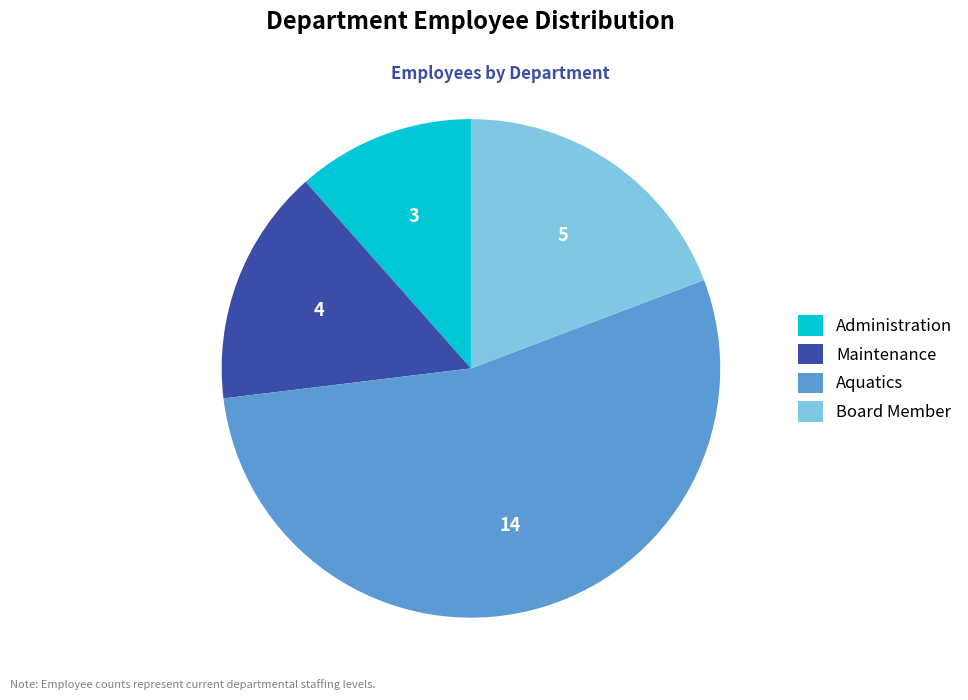

Which slice is the largest?

Aquatics